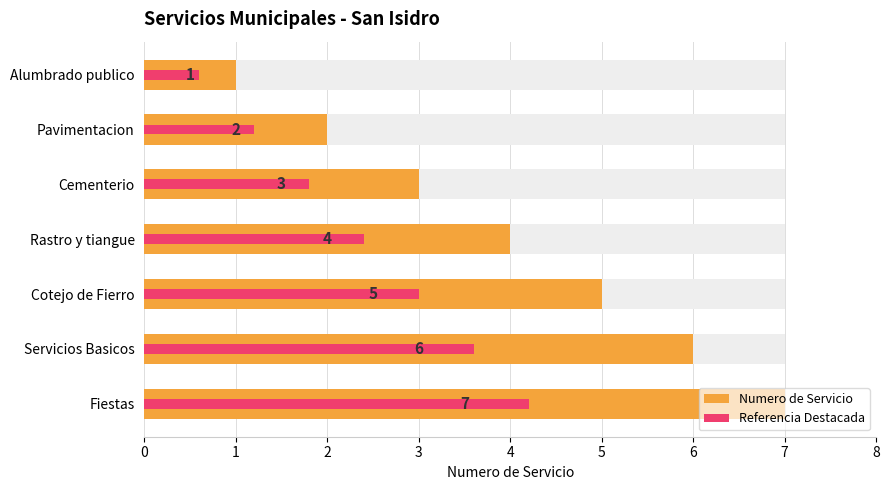

The Referencia Destacada series shows 1.2 at Pavimentacion. True or false?

True